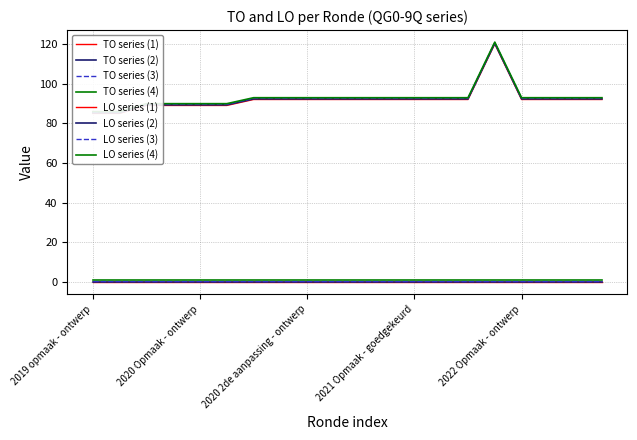

At which category does the data reach its first local peak?

2021 uitvoering